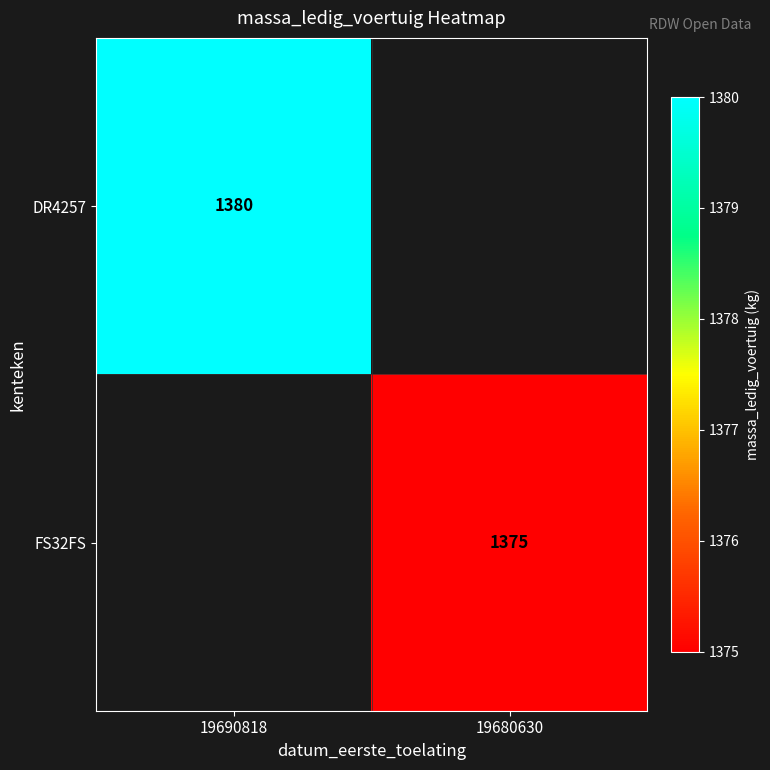

True or false: DR4257 has a value of 2345 at 19690818.

False